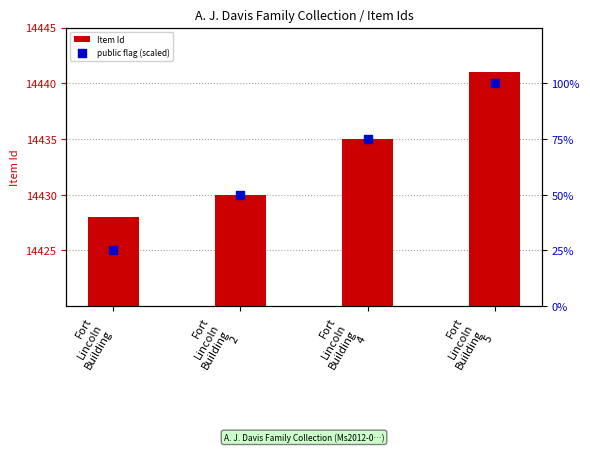

Which series contains the highest Y value?

public flag (scaled)